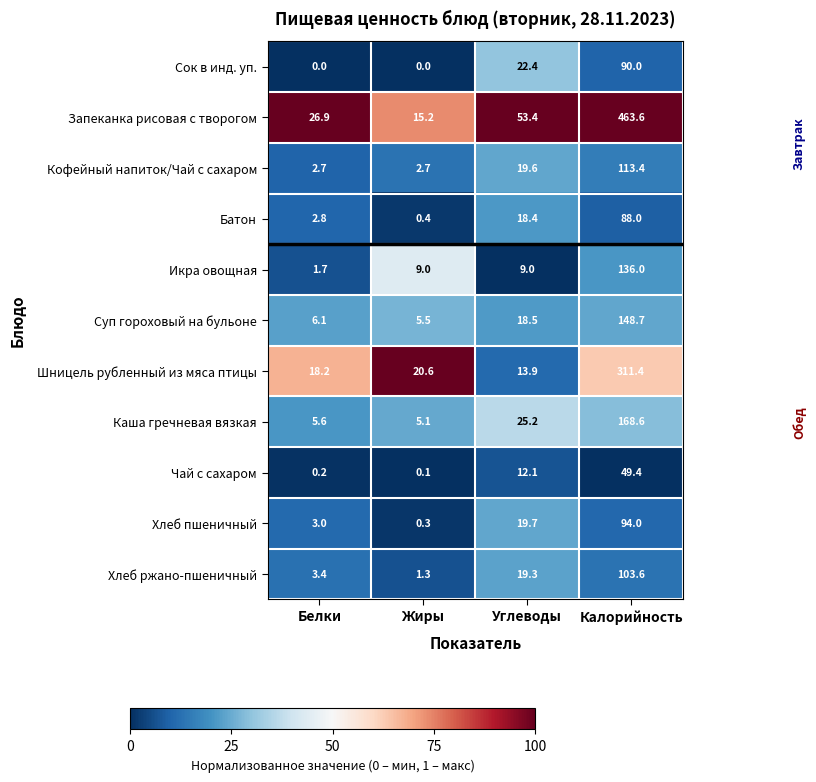

List the series in order of their peak value, highest first.

Запеканка рисовая с творогом, Шницель рубленный из мяса птицы, Каша гречневая вязкая, Суп гороховый на бульоне, Икра овощная, Кофейный напиток/Чай с сахаром, Хлеб ржано-пшеничный, Хлеб пшеничный, Сок в инд. уп., Батон, Чай с сахаром